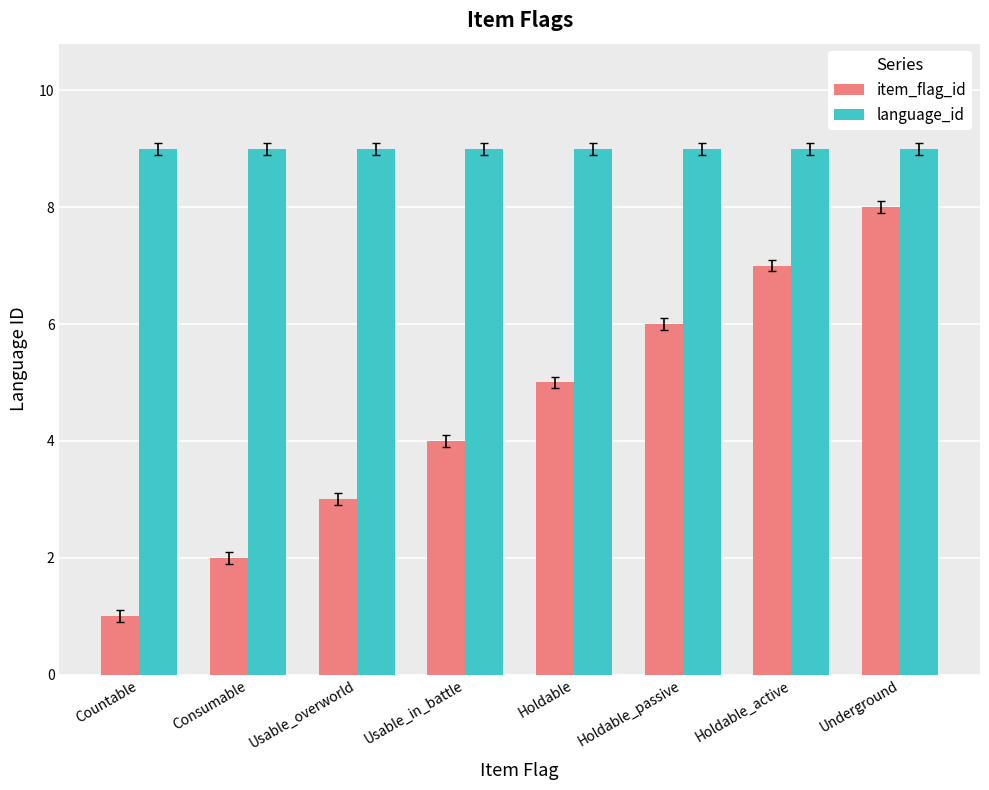

At which category is the sum across all series the highest?

Underground